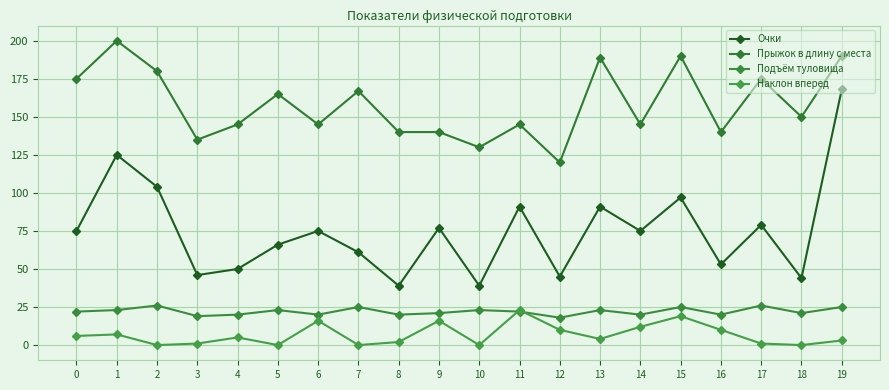

Reading right to left, what are all the values shown in this chart?

Очки: 19=168	18=44	17=79	16=53	15=97	14=75	13=91	12=45	11=91	10=39	9=77	8=39	7=61	6=75	5=66	4=50	3=46	2=104	1=125	0=75
Прыжок в длину с места: 19=190	18=150	17=175	16=140	15=190	14=145	13=189	12=120	11=145	10=130	9=140	8=140	7=167	6=145	5=165	4=145	3=135	2=180	1=200	0=175
Подъём туловища: 19=25	18=21	17=26	16=20	15=25	14=20	13=23	12=18	11=22	10=23	9=21	8=20	7=25	6=20	5=23	4=20	3=19	2=26	1=23	0=22
Наклон вперед: 19=3	18=0	17=1	16=10	15=19	14=12	13=4	12=10	11=23	10=0	9=16	8=2	7=0	6=16	5=0	4=5	3=1	2=0	1=7	0=6